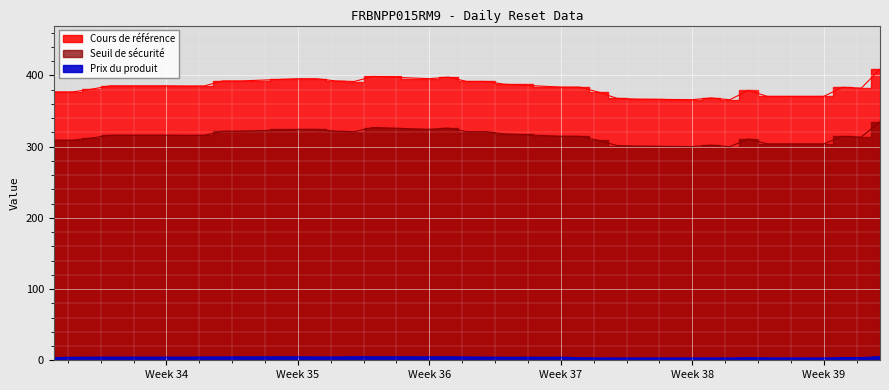

How many lines are shown in the chart?

3